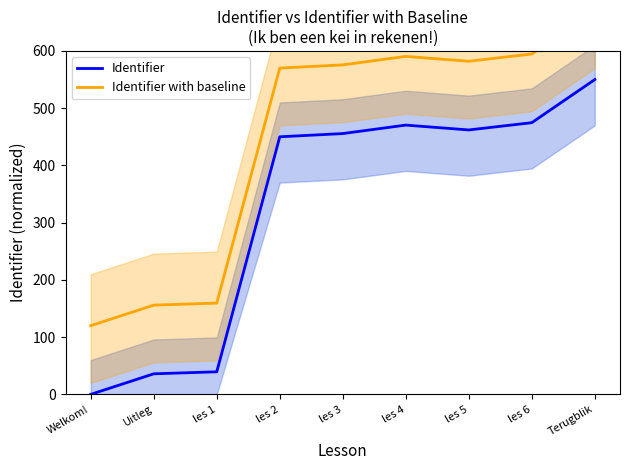

Where is Identifier nearest to the value 275?

les 2